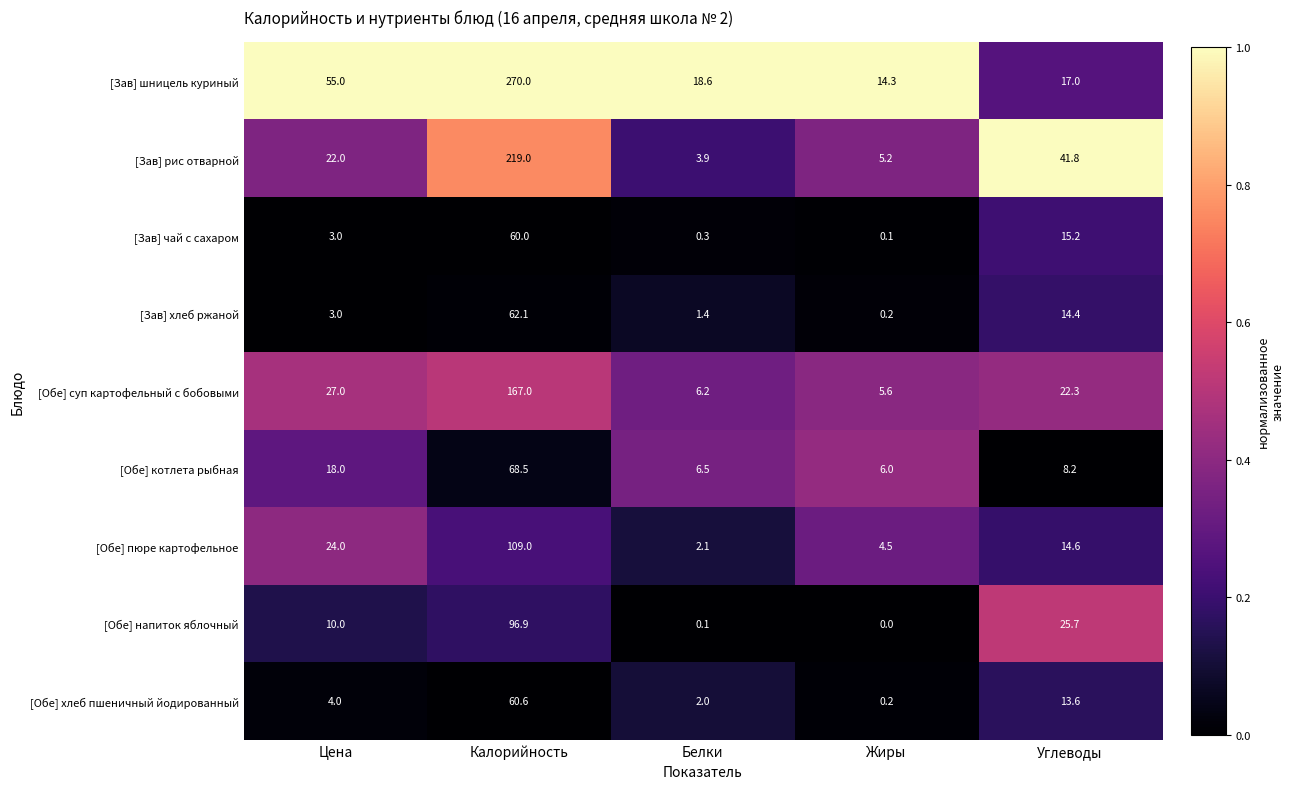

What is the difference between the highest and lowest values at Калорийность?

210.0